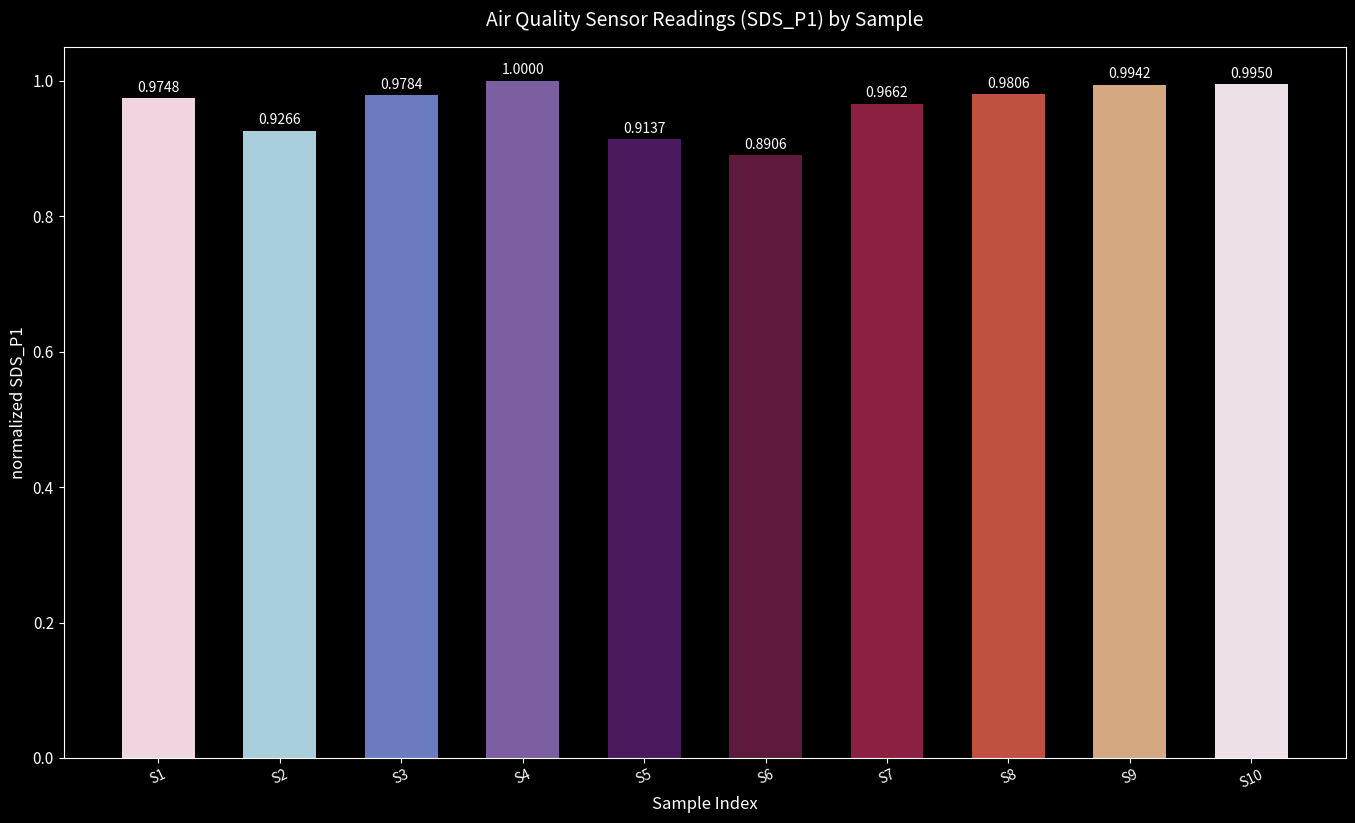

How many data points does each series have?

10